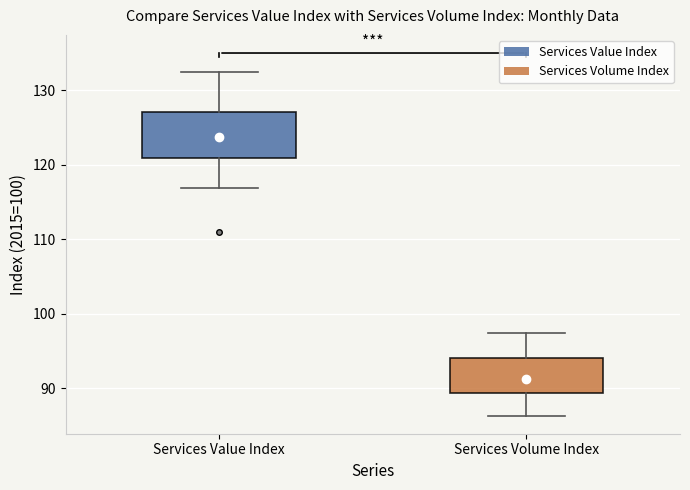

Where does the lower whisker of the box for Services Value Index end on the y-axis? The values are not printed on the chart, so give them approximately, as read against the axis.

117